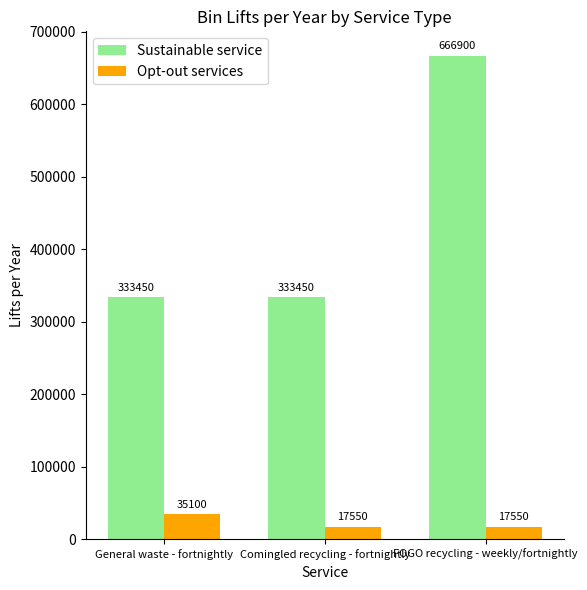

Count the Sustainable service values in the range 333450 to 666900.

3